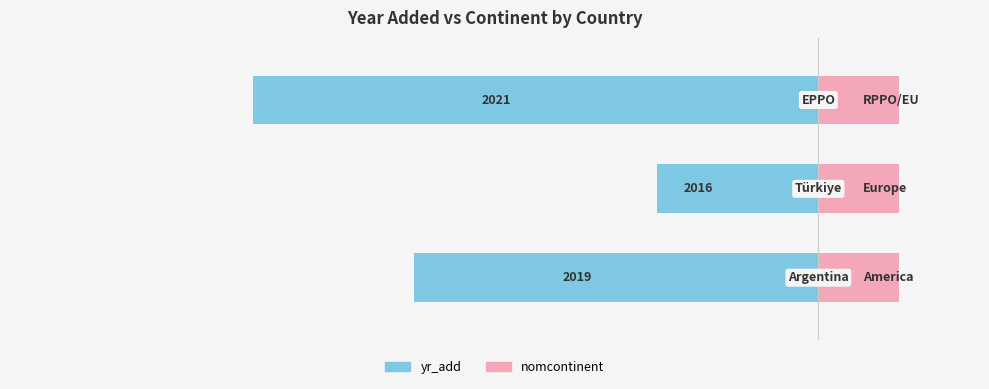

What is the difference between the maximum and minimum values in the yr_add series?

5.0